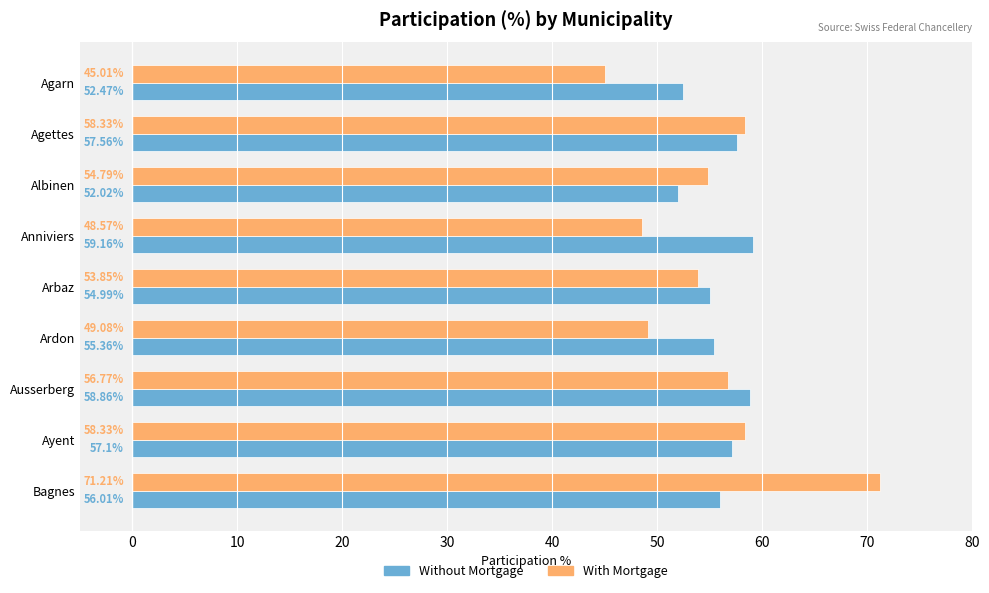

What is the difference between the highest and lowest values at Arbaz?

1.1